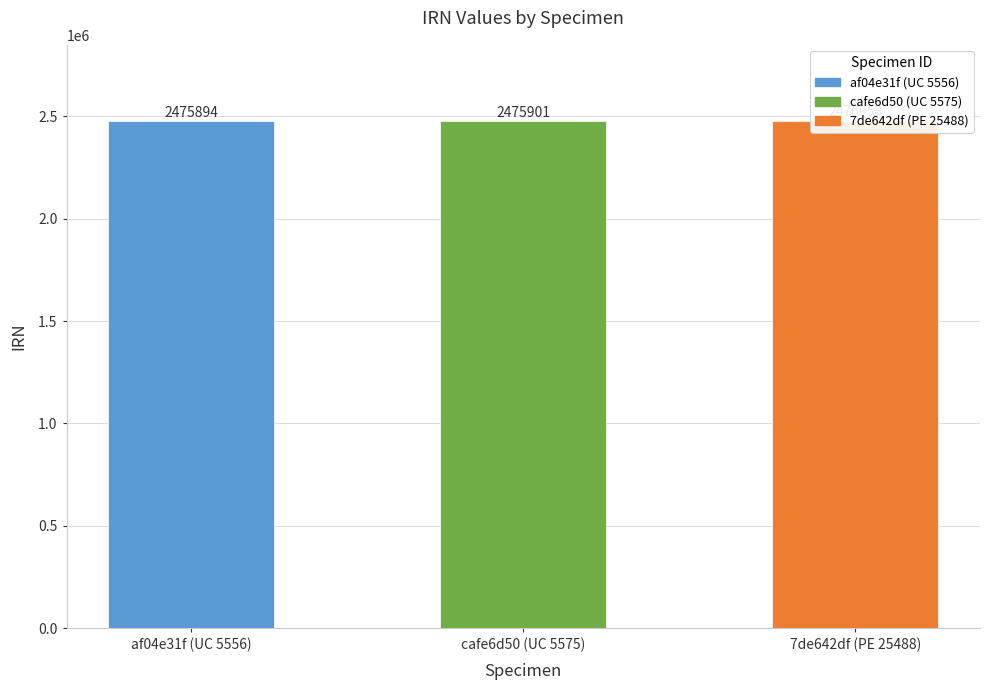

The value at cafe6d50 (UC 5575) is 1611448. True or false?

False